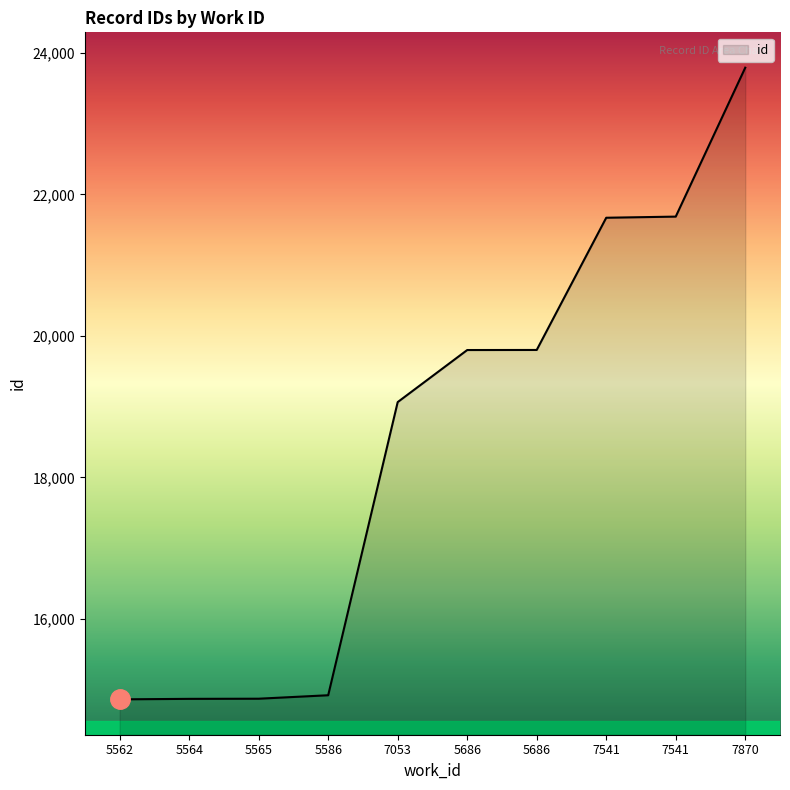

How many lines are shown in the chart?

1